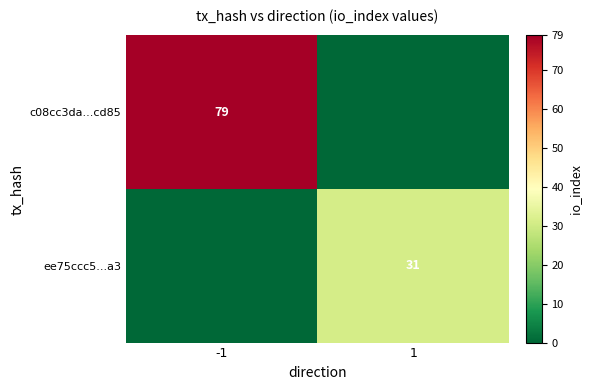

The value of c08cc3da...cd85 at -1 is 132. True or false?

False